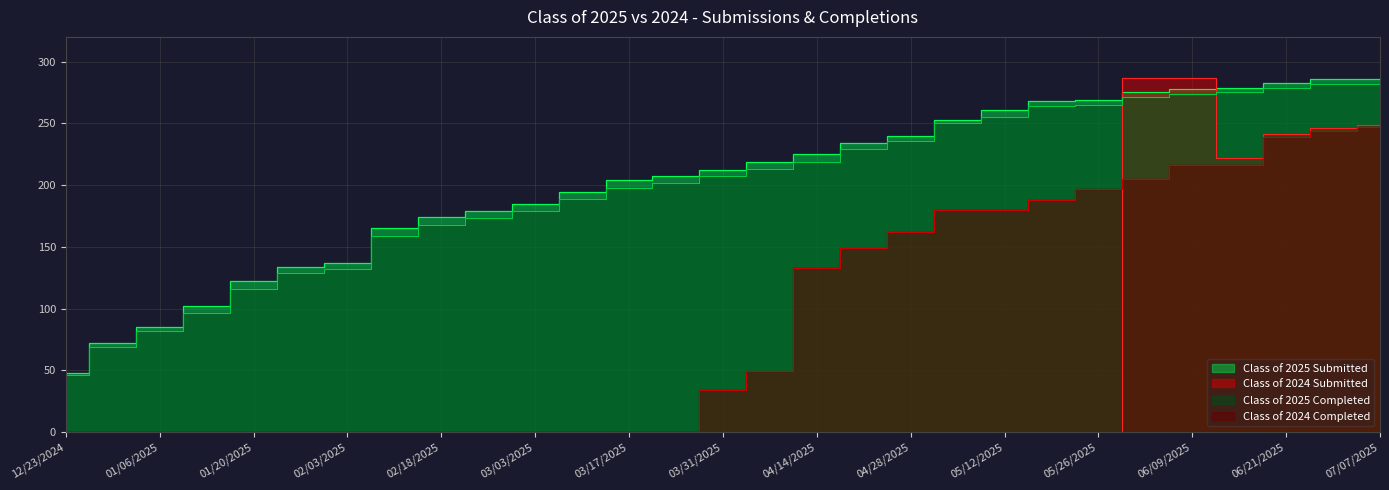

List the series in order of their peak value, lowest first.

Class of 2024 Completed, Class of 2025 Completed, Class of 2025 Submitted, Class of 2024 Submitted